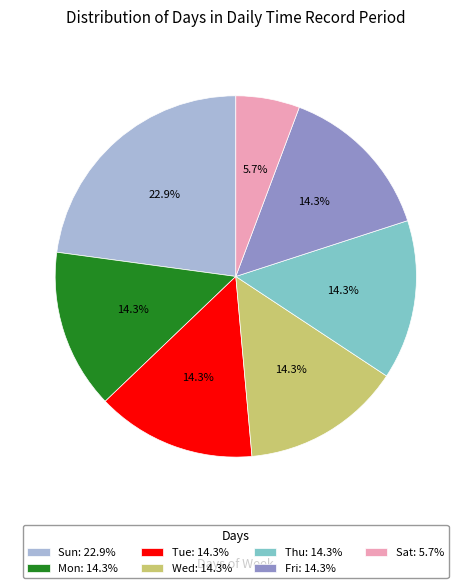

Do Sun: 22.9% and Sat: 5.7% together represent more than half of the pie?

No